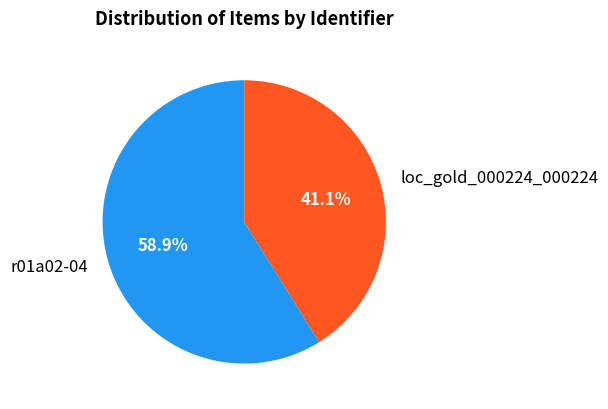

To the nearest percent, what percentage of the pie is loc_gold_000224_000224?

41%